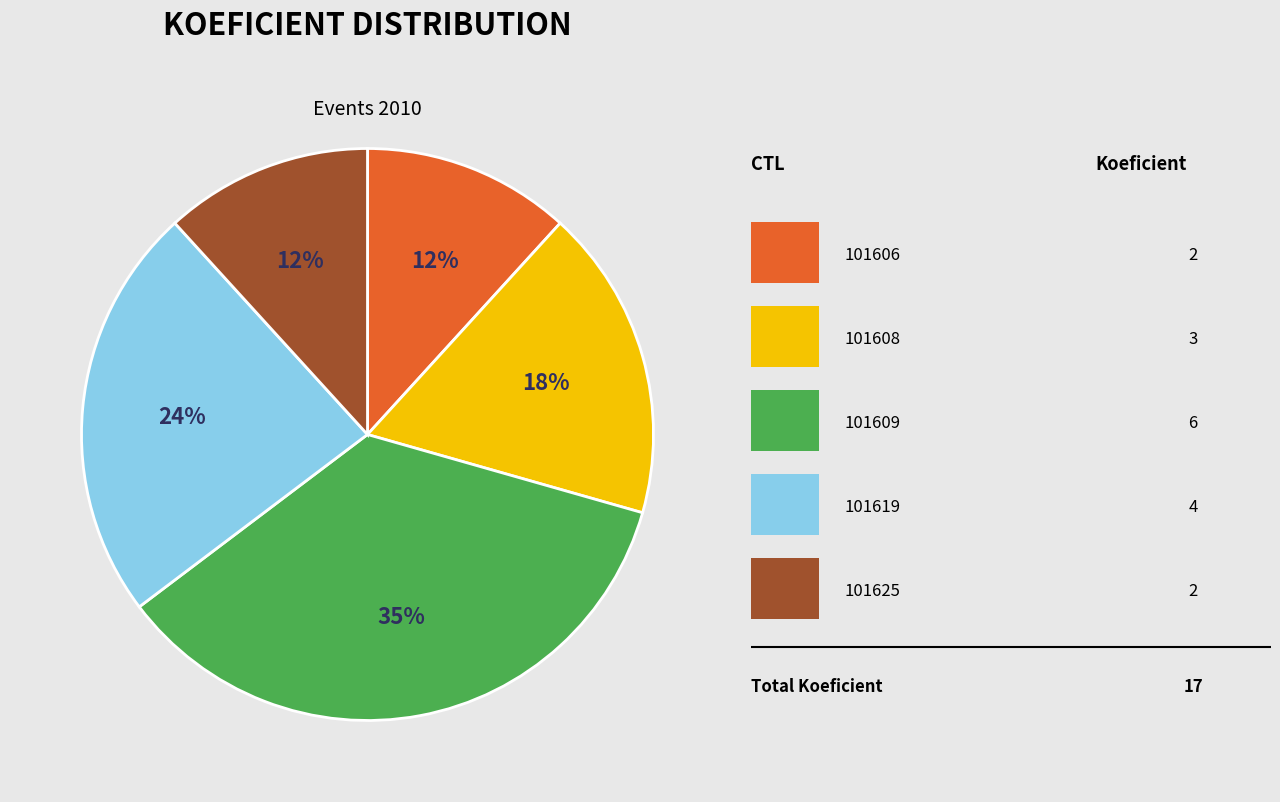

How many slices are in this pie chart?

5